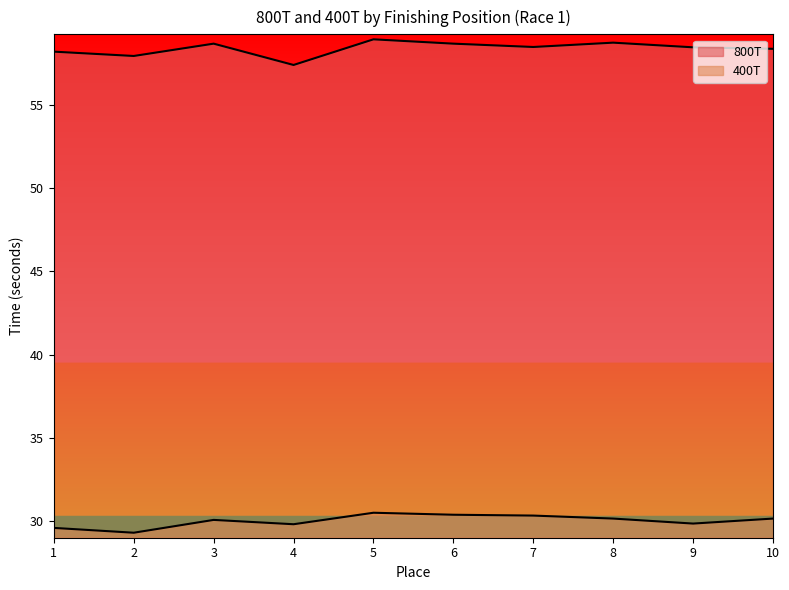

Rank the categories by 400T value from lowest to highest.

2, 1, 4, 9, 3, 8, 10, 7, 6, 5